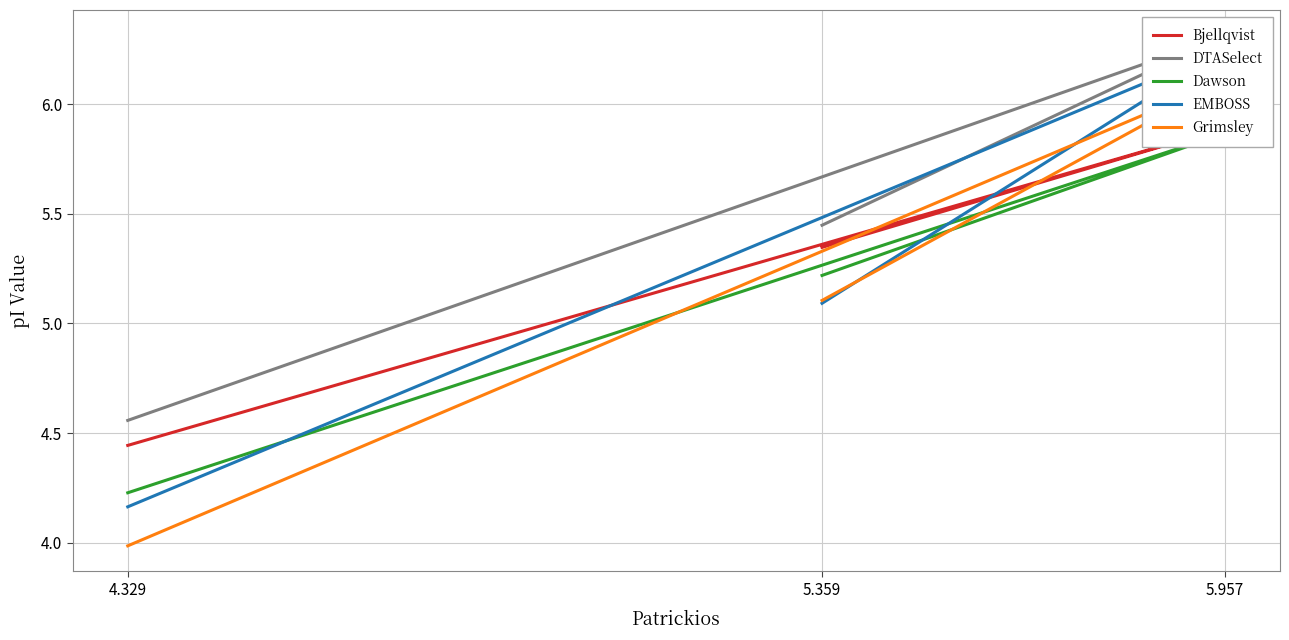

What is the total value across all series at 4.329?

21.4